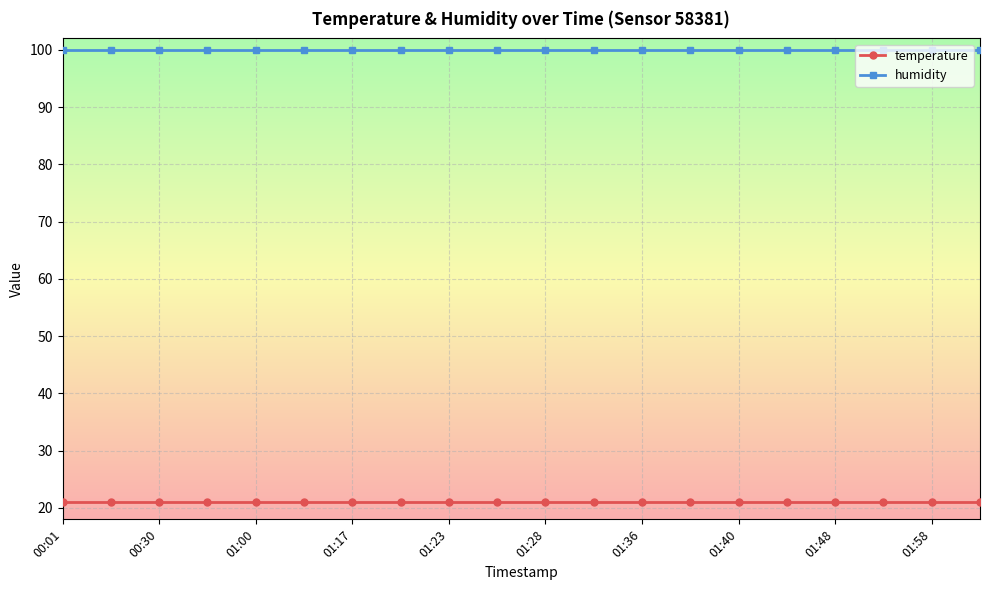

Count the number of categories in the chart.

20